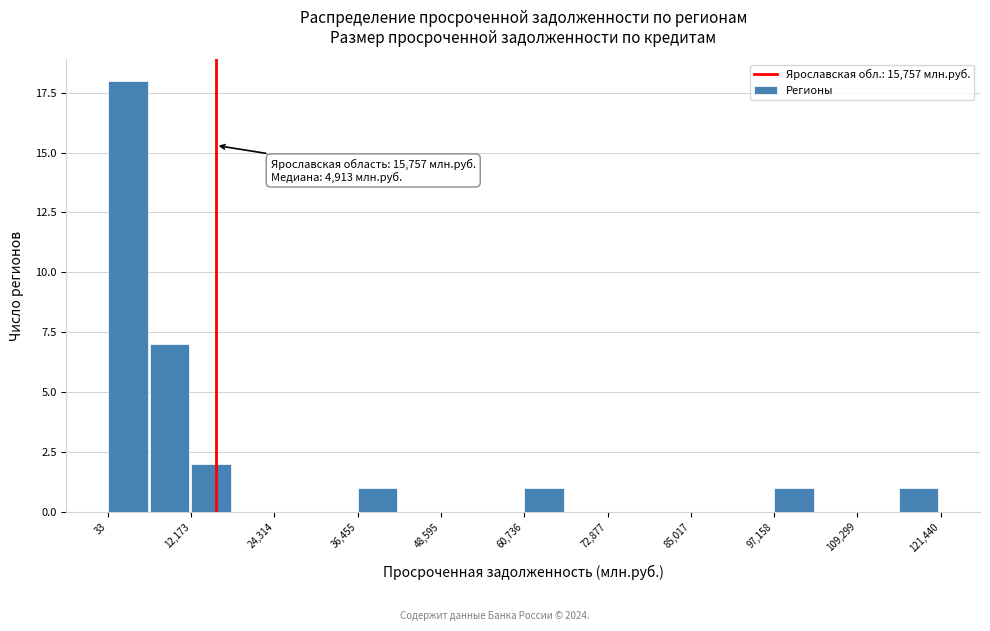

Read against the x-axis, roughly where is the centre of the tallest bar?

2000